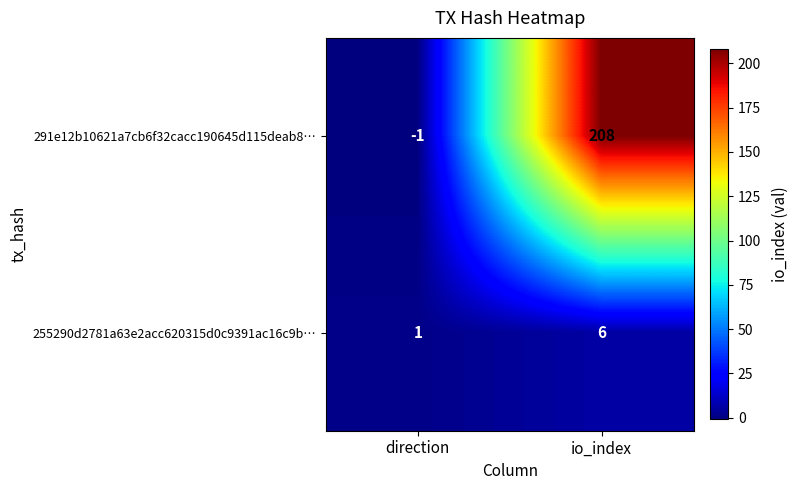

The value of 255290d2781a63e2acc620315d0c9391ac16c9b… at io_index is 8. True or false?

False